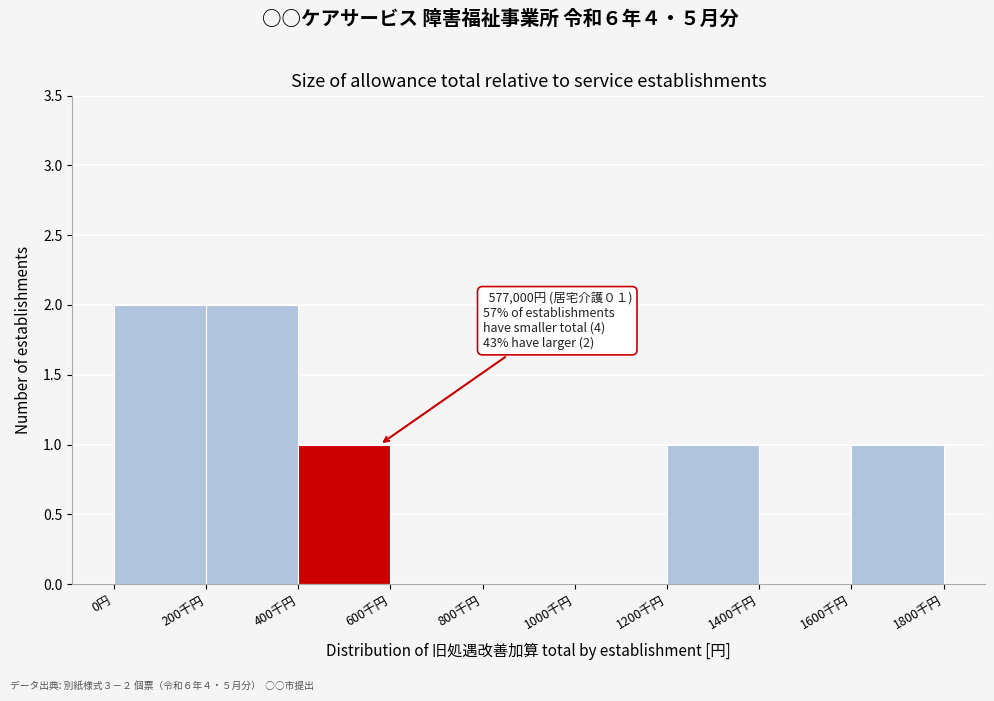

Reading right to left, list all the values displayed in this chart.

1600千円=1	1400千円=0	1200千円=1	1000千円=0	800千円=0	600千円=0	400千円=1	200千円=2	0円=2